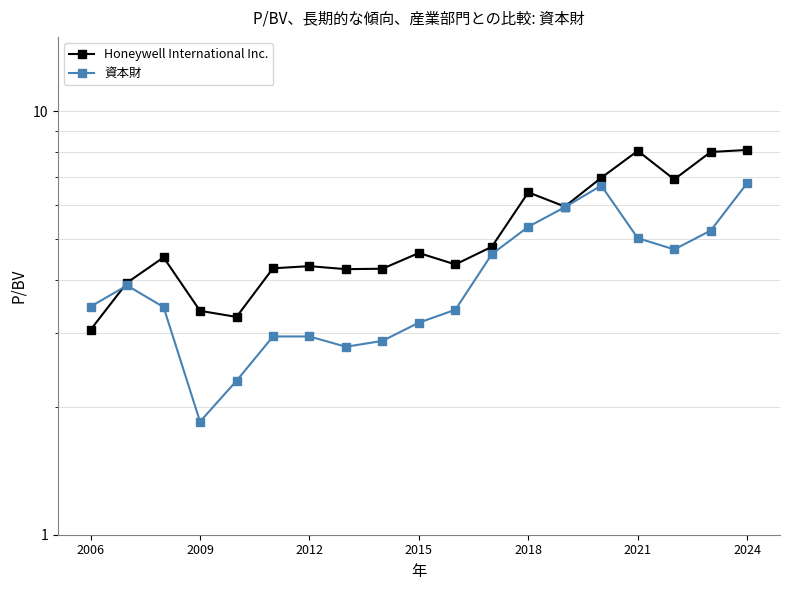

Which series changed the most between 2015 and 10?

資本財